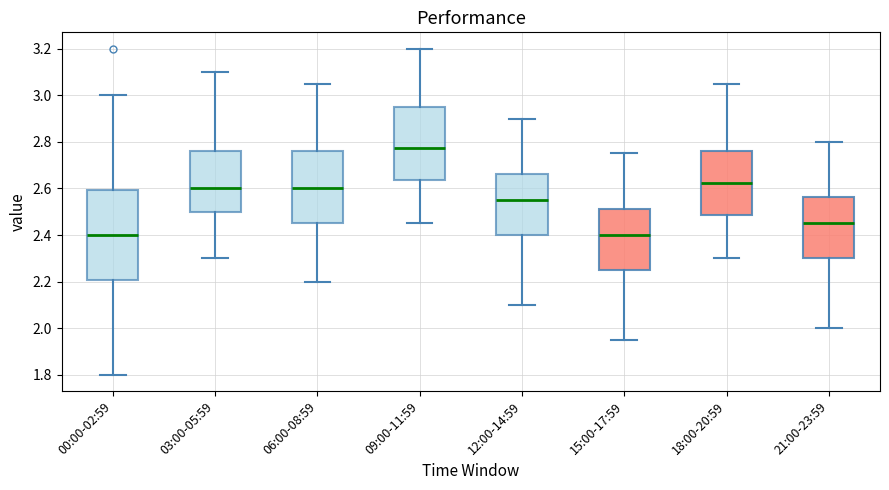

Reading left to right, read every box against the y-axis: the position of its median line, the range the box covers, and the ends of its whiskers. The values are not printed on the chart, so give them approximately, as read against the axis.

00:00-02:59: median 2.40, box 2.20 to 2.60, whiskers 1.80 to 3.00
03:00-05:59: median 2.60, box 2.50 to 2.76, whiskers 2.30 to 3.10
06:00-08:59: median 2.60, box 2.46 to 2.76, whiskers 2.20 to 3.06
09:00-11:59: median 2.78, box 2.64 to 2.96, whiskers 2.46 to 3.20
12:00-14:59: median 2.56, box 2.40 to 2.66, whiskers 2.10 to 2.90
15:00-17:59: median 2.40, box 2.26 to 2.52, whiskers 1.96 to 2.76
18:00-20:59: median 2.62, box 2.48 to 2.76, whiskers 2.30 to 3.06
21:00-23:59: median 2.46, box 2.30 to 2.56, whiskers 2.00 to 2.80